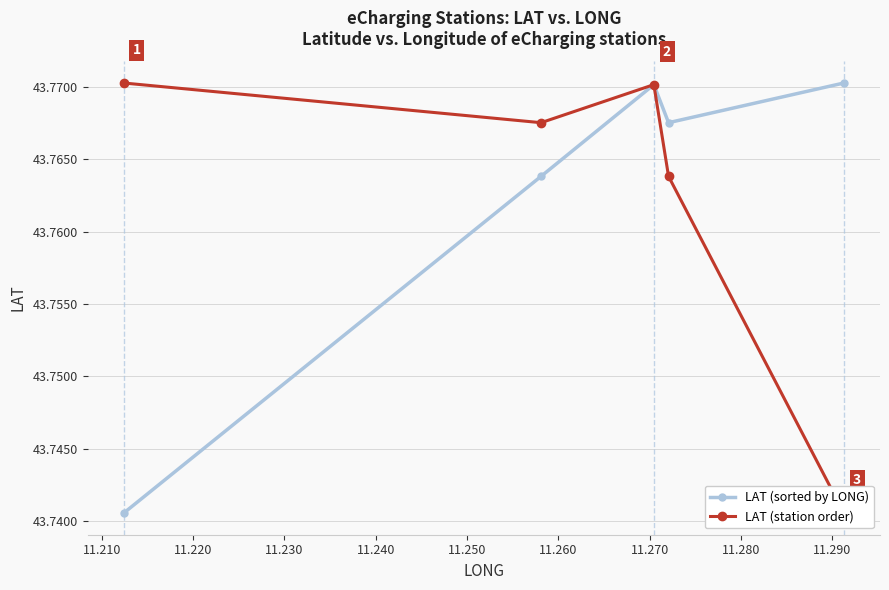

Which series has the largest total across all categories?

LAT (sorted by LONG)